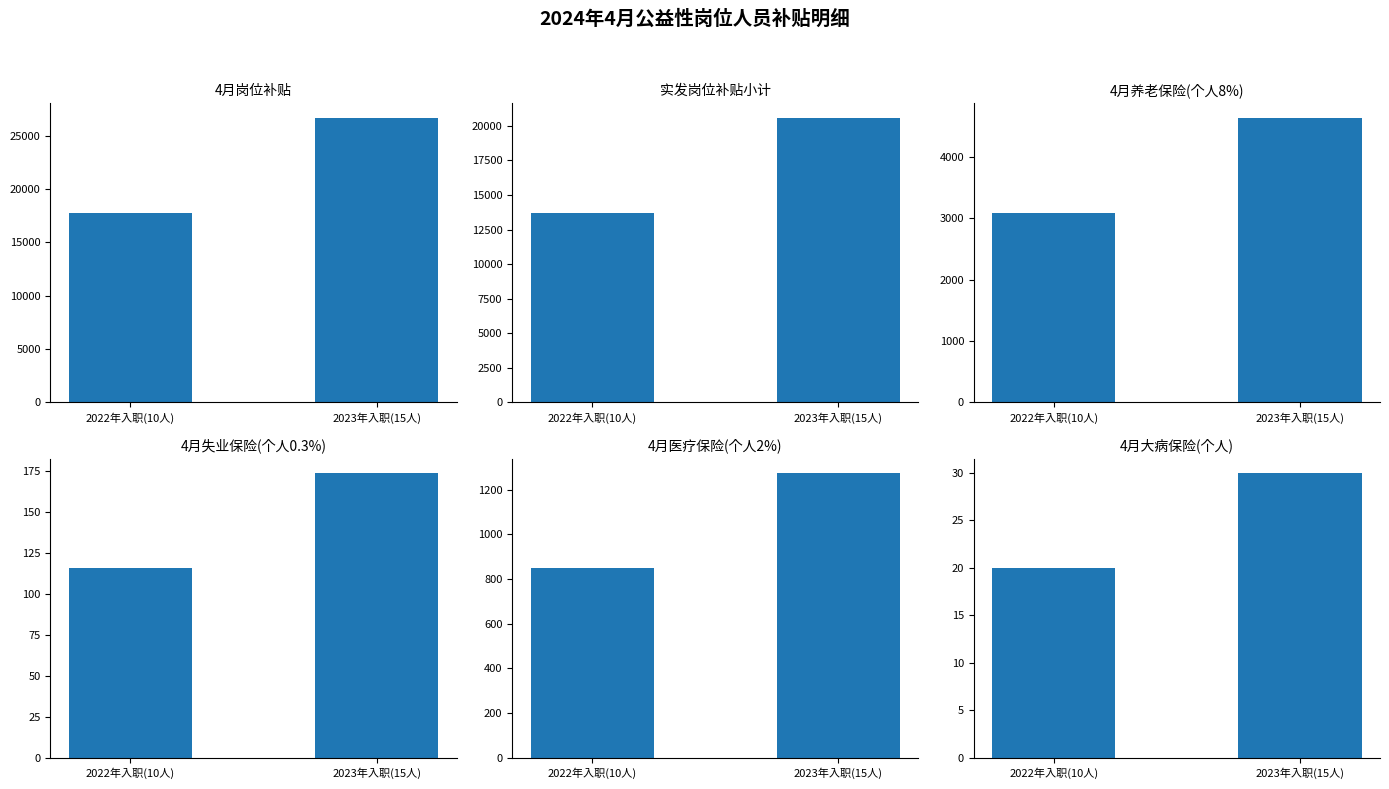

How many bars are there in total?

12